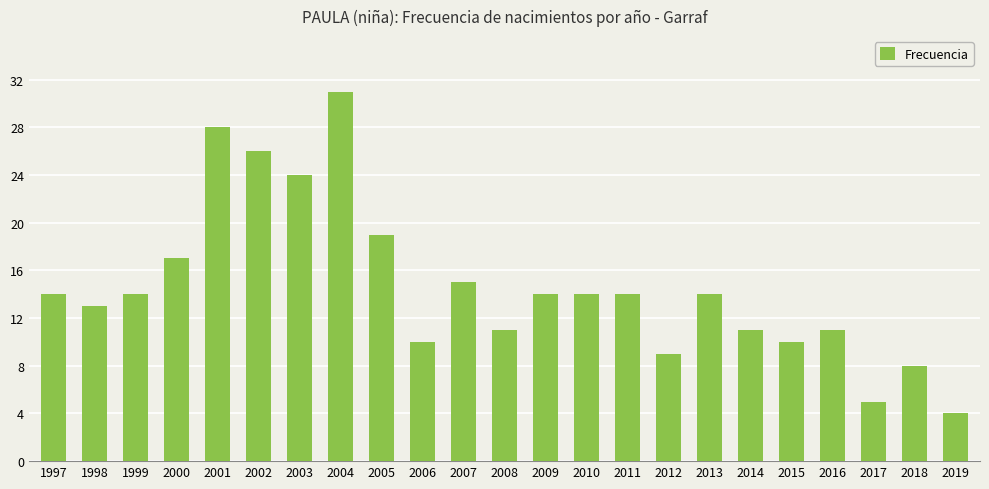

Are the bars horizontal?

No